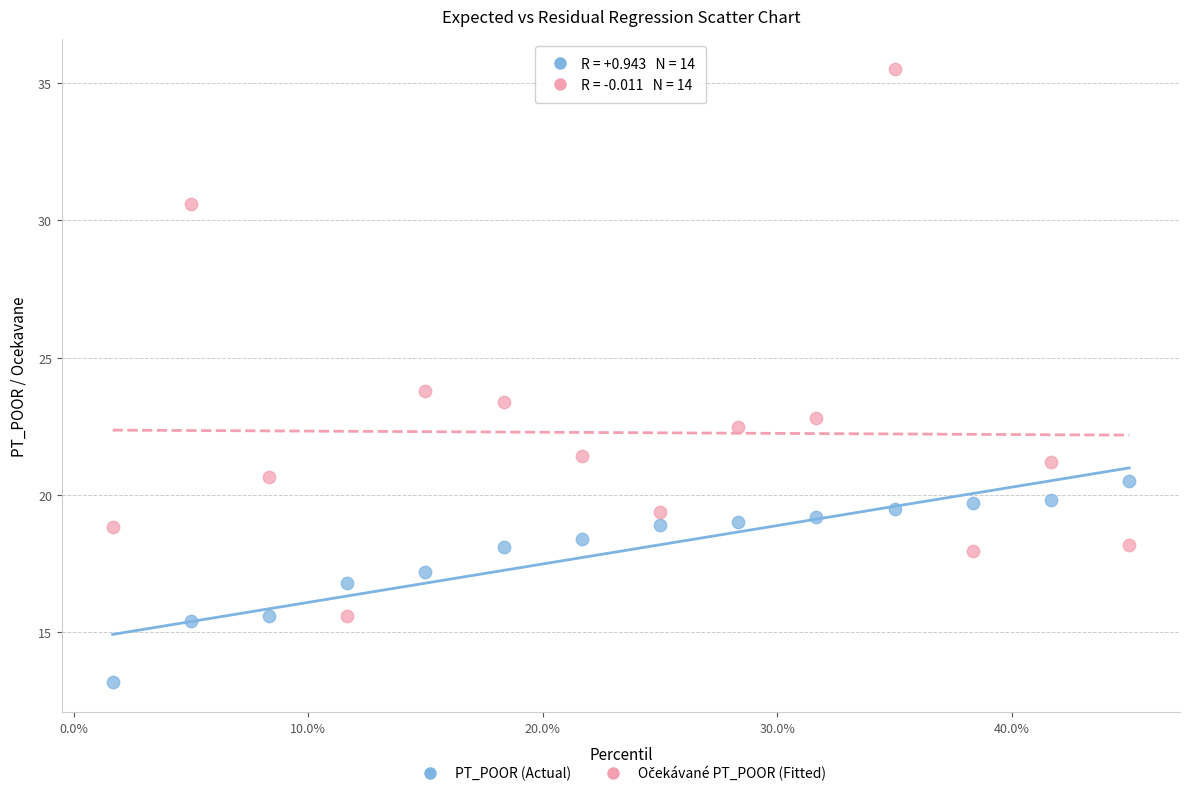

Across all data points, what is the range of Y values (max minus min)?

22.3